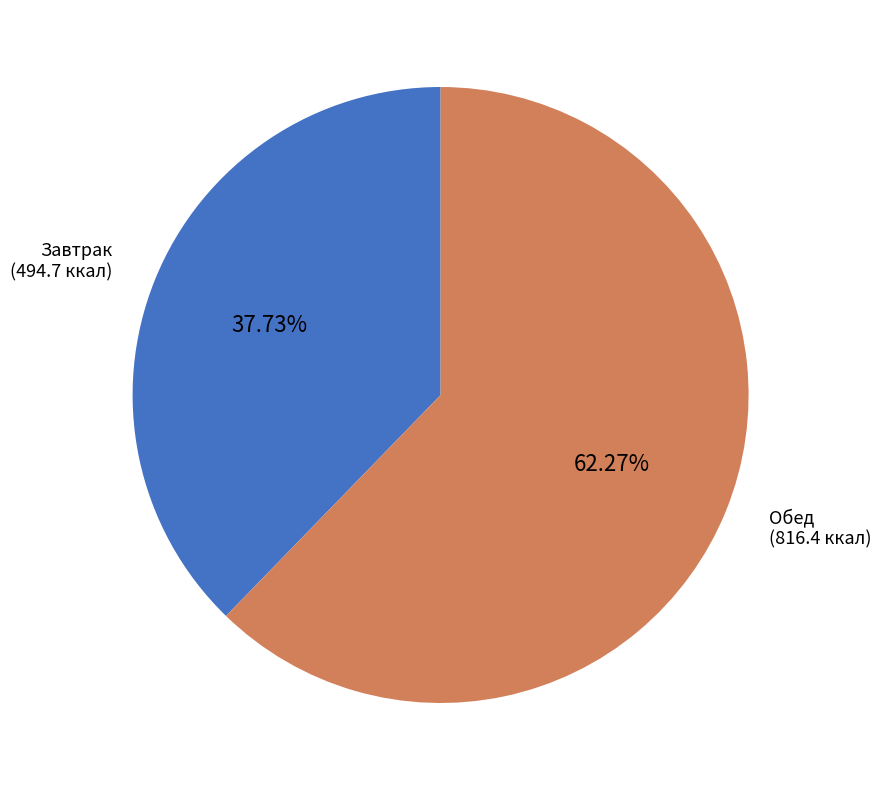

Does any single category account for the majority?

Yes